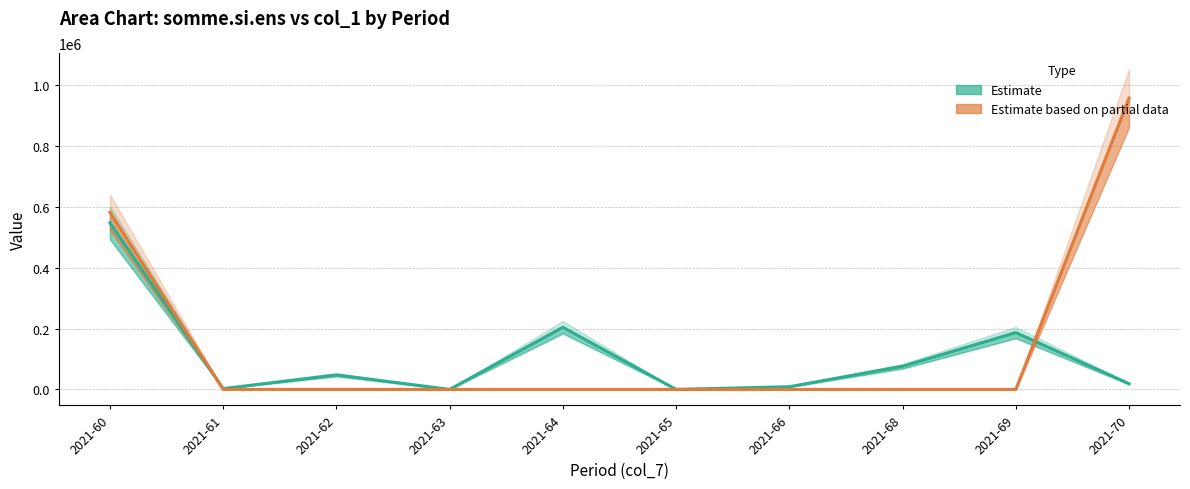

Which series ends up on top after the final intersection of somme.si.ens (Estimate) and col_1 (Partial data)?

col_1 (Partial data)